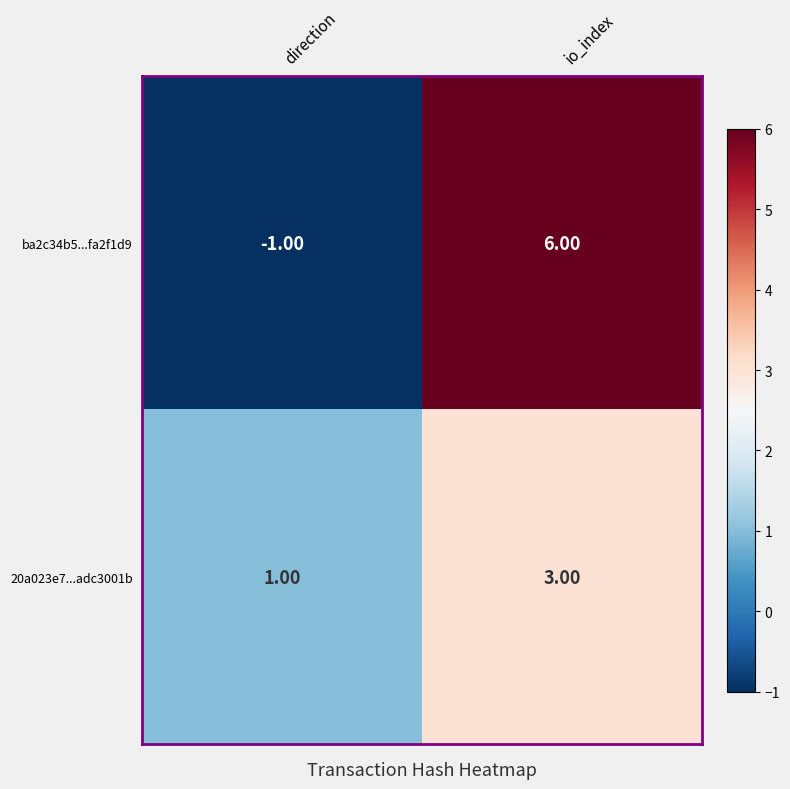

What is the difference between the ba2c34b5...fa2f1d9 values at io_index and direction?

7